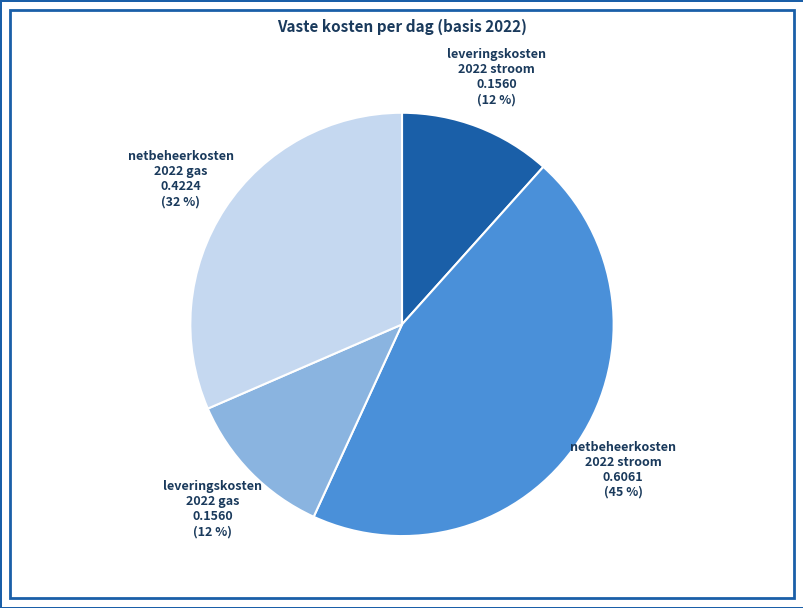

To the nearest percent, what is the average slice percentage?

25%